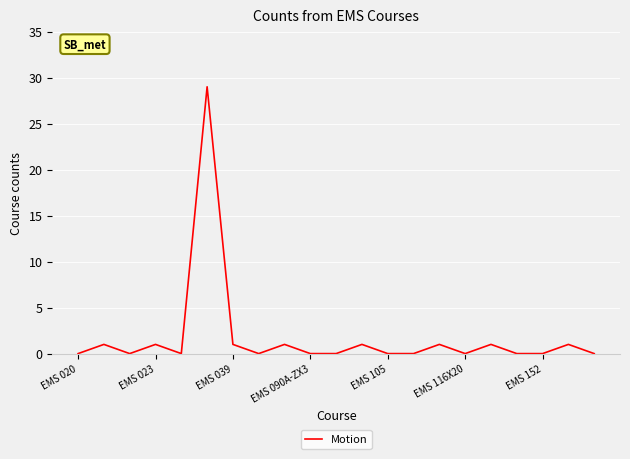

What is the greatest value displayed?

29